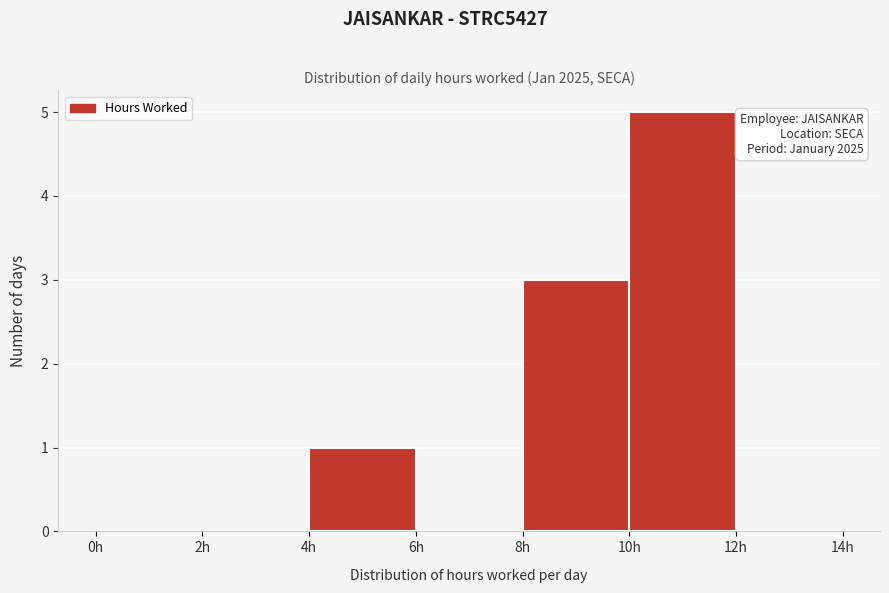

Which range on the x-axis has the tallest bar?

10 to 12